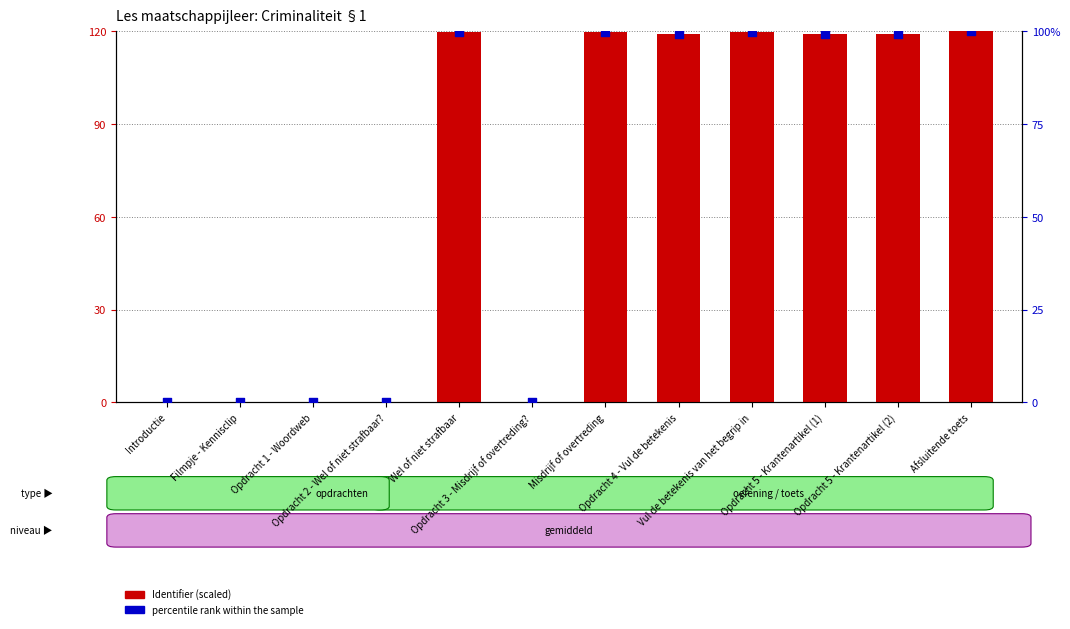

What are all the series names shown in the legend?

Identifier (scaled), percentile rank within the sample